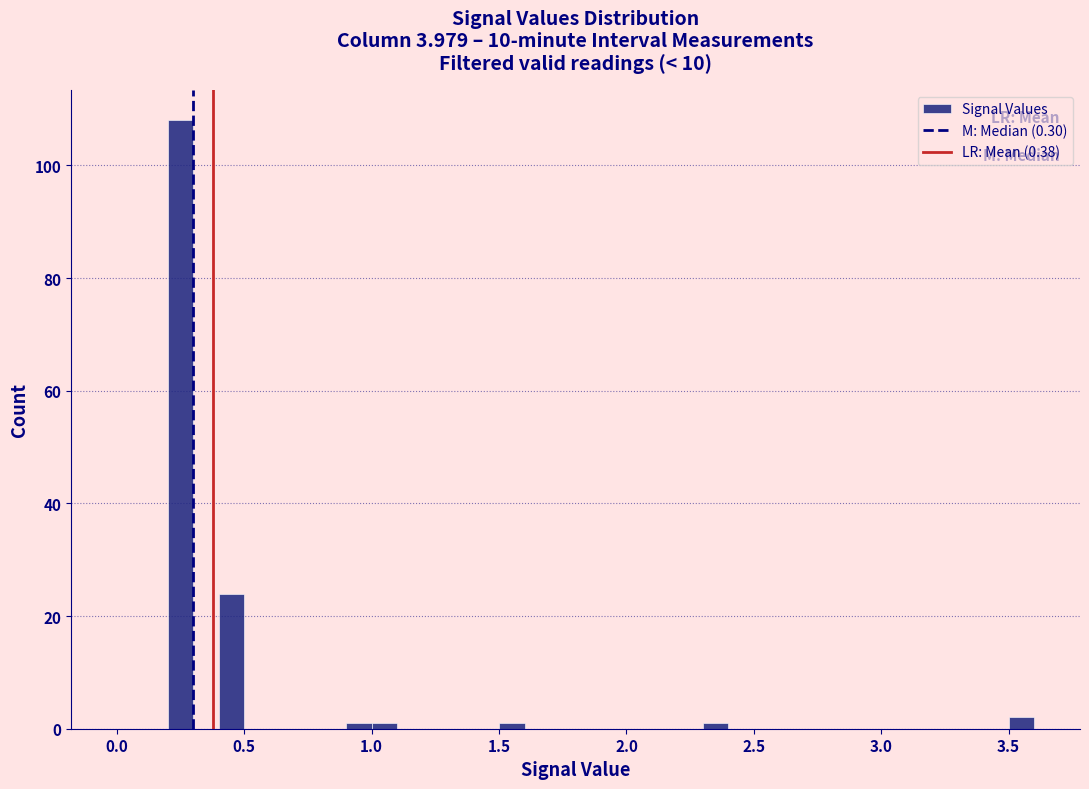

Around what value on the x-axis is the tallest bar? Give the approximate position of its centre, as read against the axis.

0.25